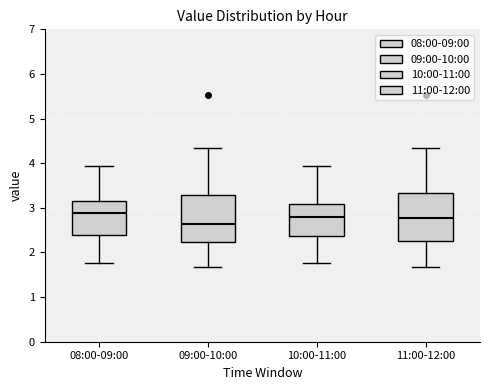

Where is the lower edge of the box for 09:00-10:00 on the y-axis? The values are not printed on the chart, so give them approximately, as read against the axis.

2.2